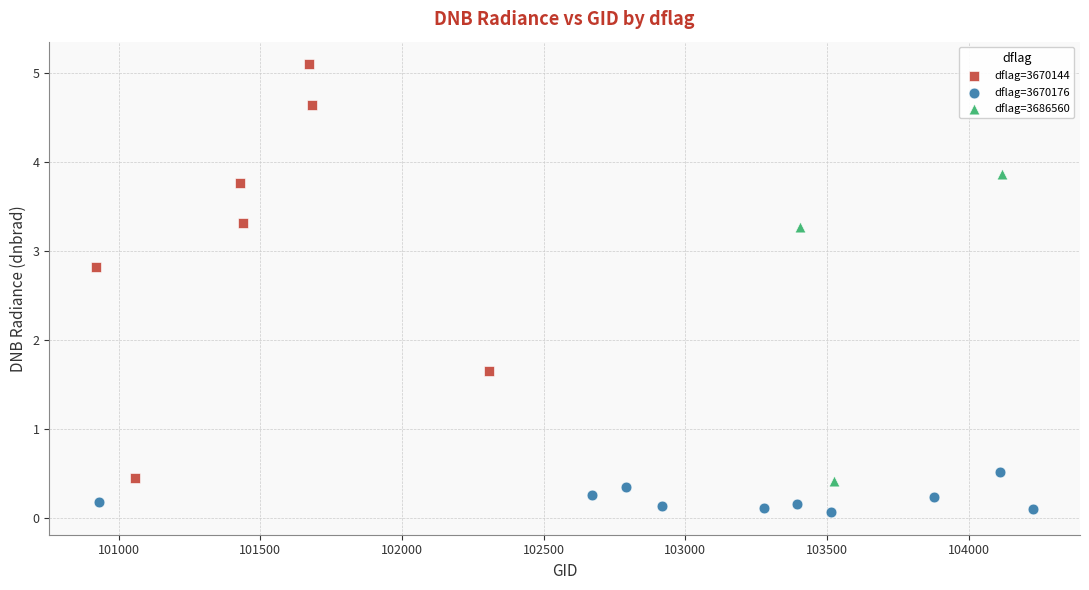

Which series reaches the minimum Y coordinate?

dflag=3670176